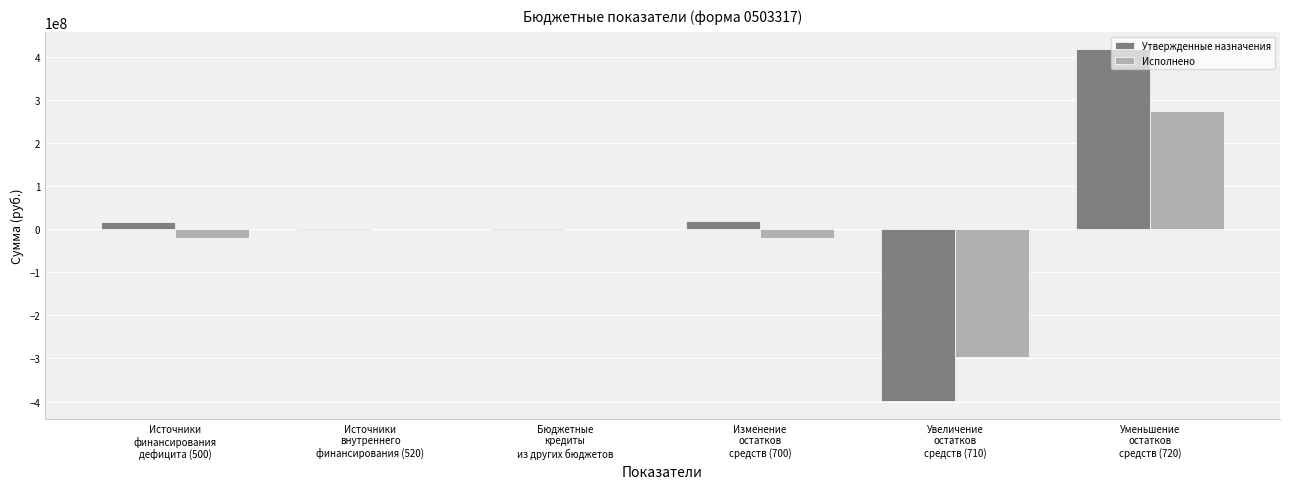

What is the sum of all Утвержденные назначения values?

52076865.7